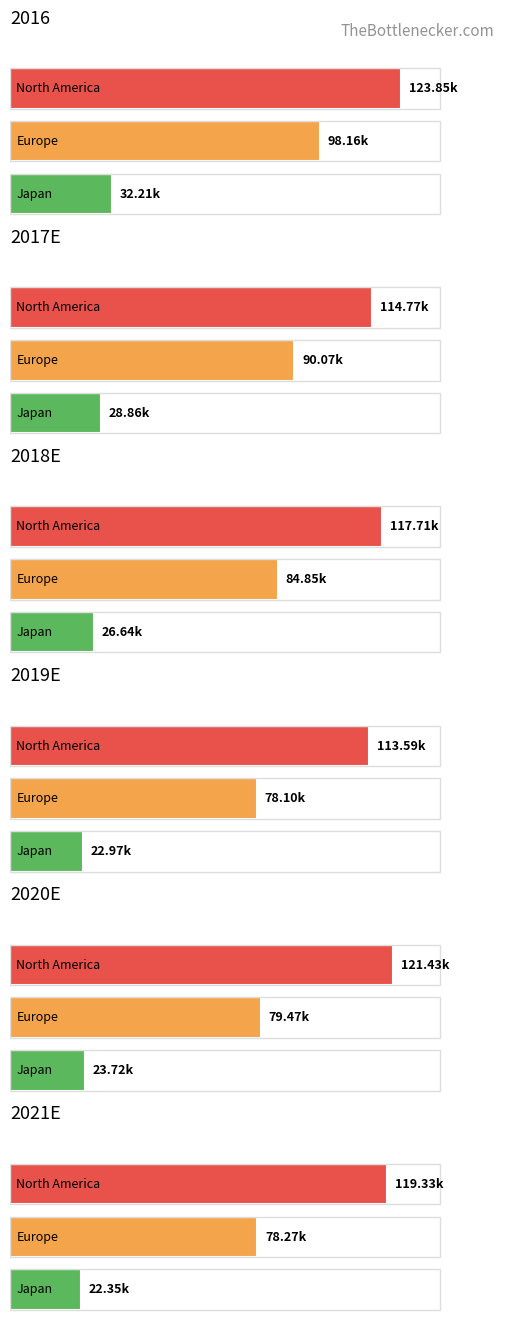

How many groups of bars are there?

6